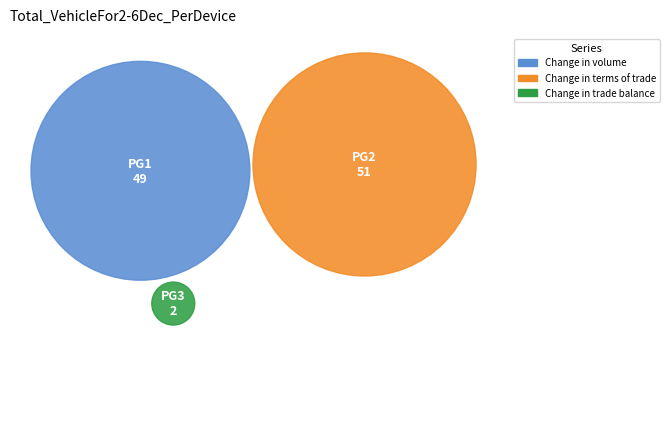

Do Change in terms of trade and Change in trade balance together represent more than half of the pie?

Yes